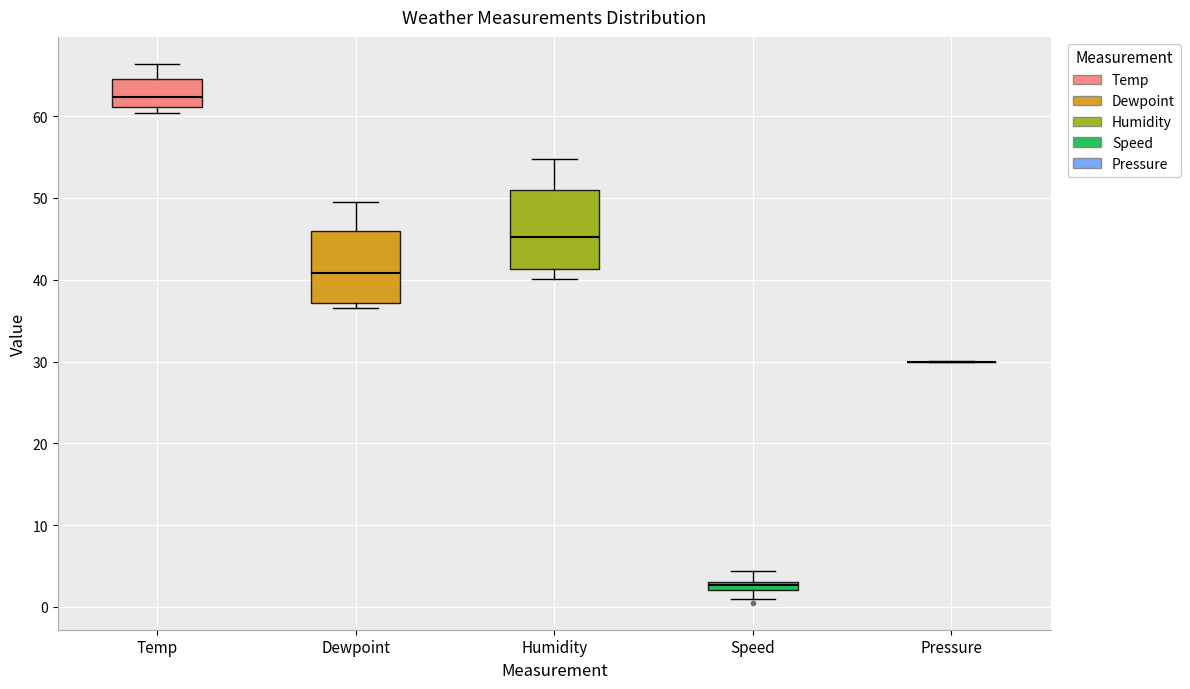

Where does the upper whisker of the box for Dewpoint end on the y-axis? The values are not printed on the chart, so give them approximately, as read against the axis.

50